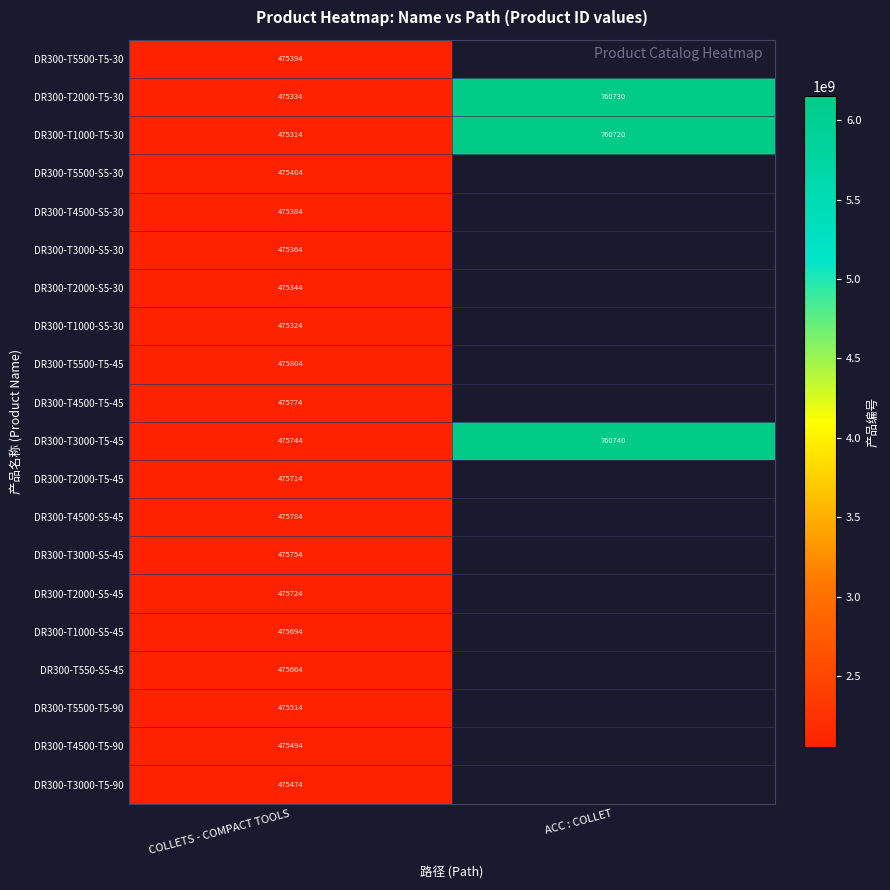

Rank the series at COLLETS - COMPACT TOOLS from lowest to highest value.

DR300-T1000-T5-30, DR300-T1000-S5-30, DR300-T2000-T5-30, DR300-T2000-S5-30, DR300-T3000-S5-30, DR300-T4500-S5-30, DR300-T5500-T5-30, DR300-T5500-S5-30, DR300-T3000-T5-90, DR300-T4500-T5-90, DR300-T5500-T5-90, DR300-T550-S5-45, DR300-T1000-S5-45, DR300-T2000-T5-45, DR300-T2000-S5-45, DR300-T3000-T5-45, DR300-T3000-S5-45, DR300-T4500-T5-45, DR300-T4500-S5-45, DR300-T5500-T5-45